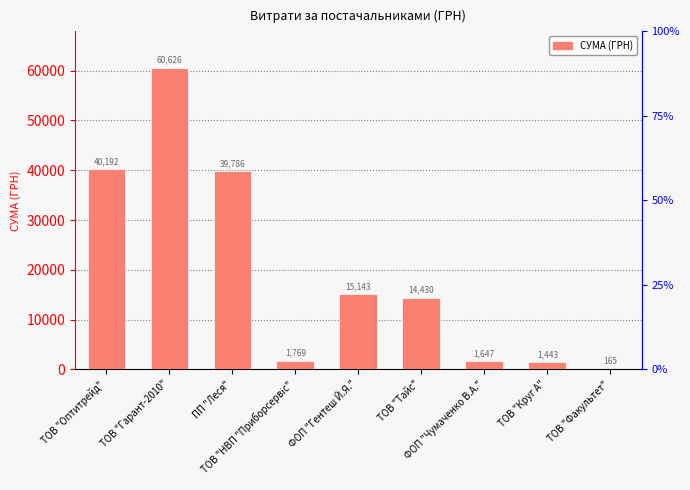

What is the maximum value shown in the chart?

60626.5